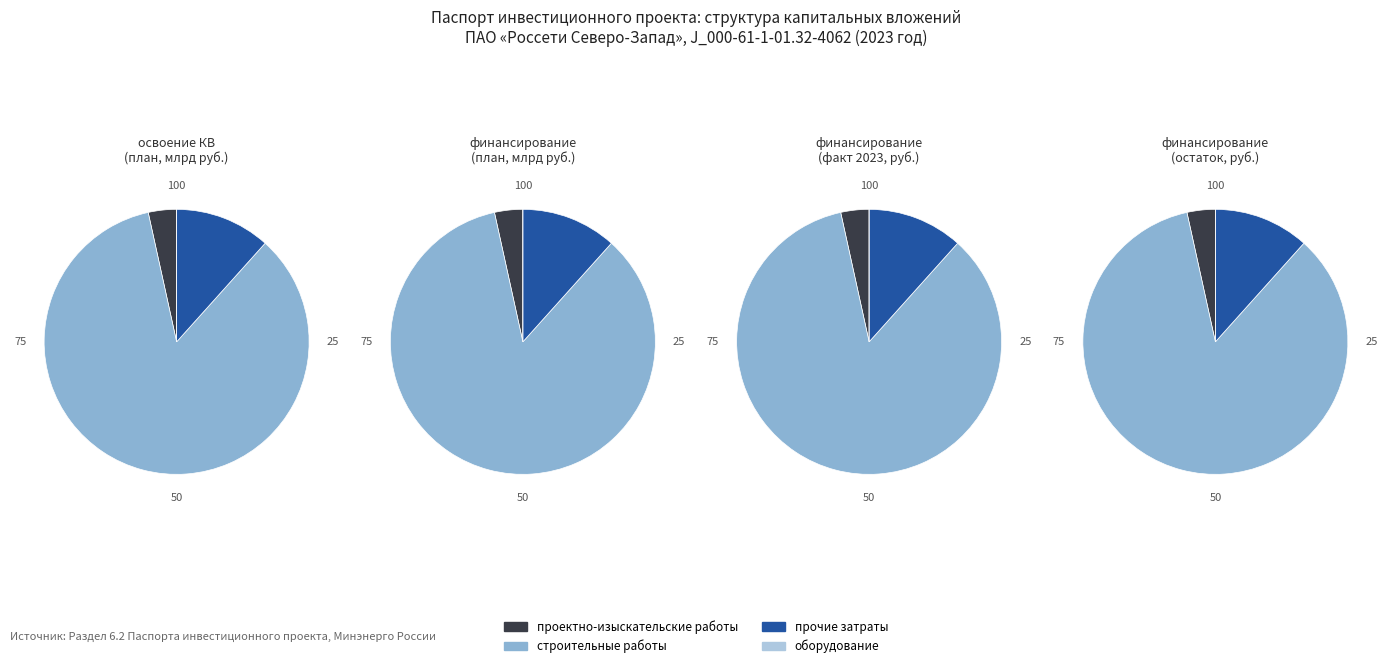

Count the number of slices in the pie.

4